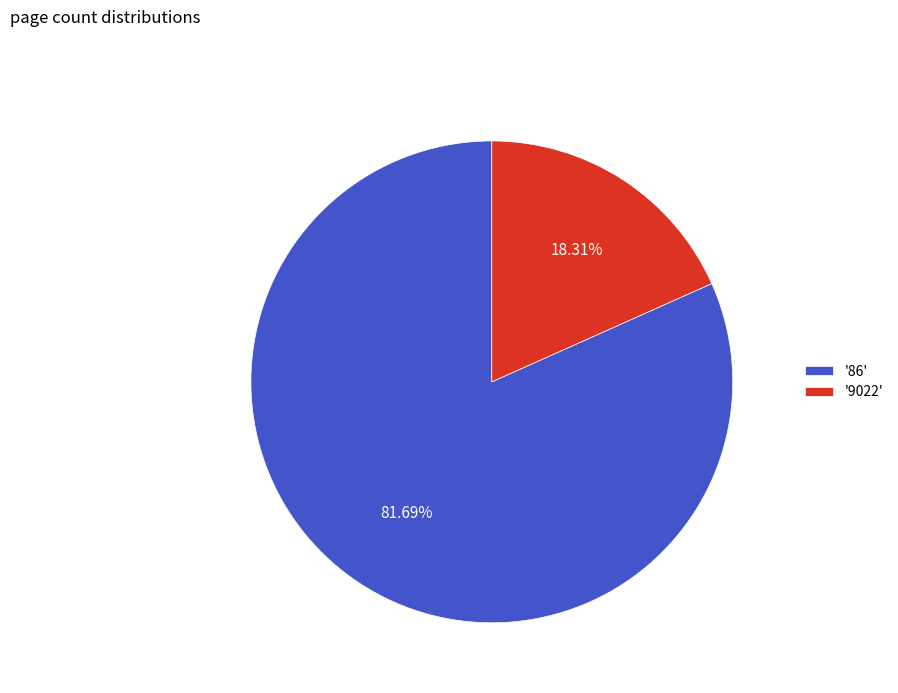

Which slice represents more than half of the pie?

'86'